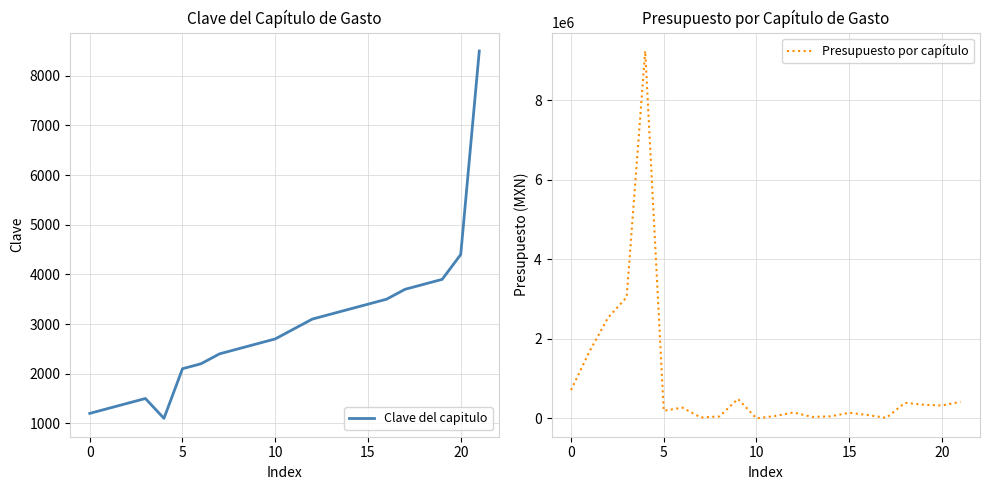

Where do Presupuesto por capítulo and Clave del capitulo first cross each other?

9 and 10